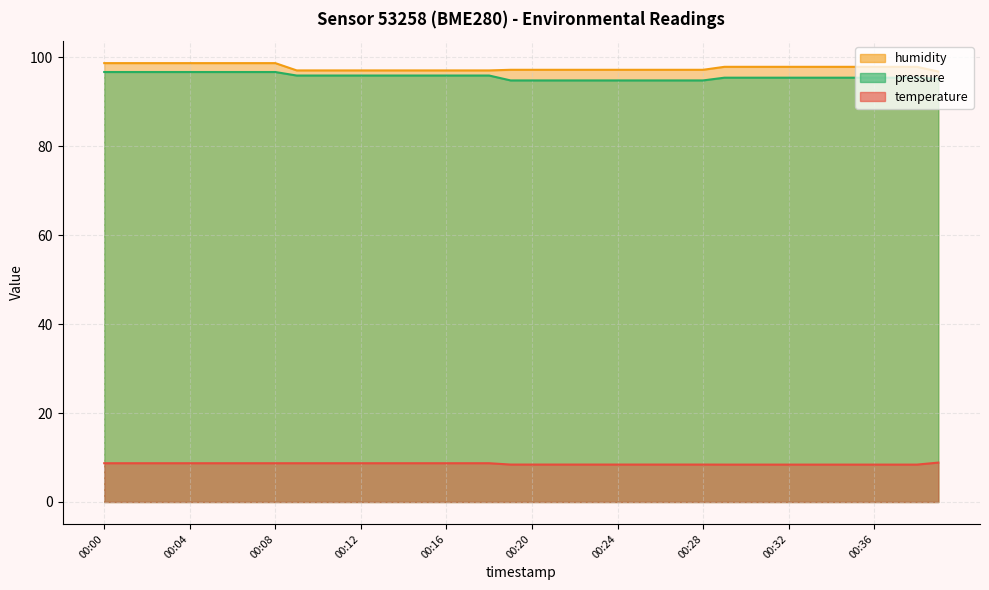

True or false: temperature and pressure cross at least once.

False